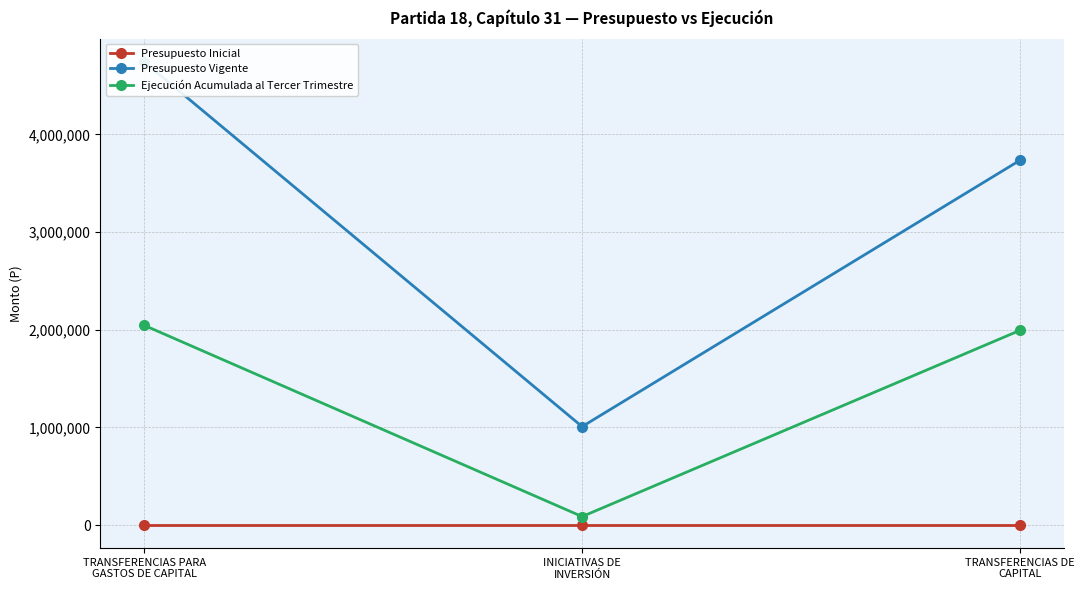

Which series has the largest range (max minus min)?

Presupuesto Vigente